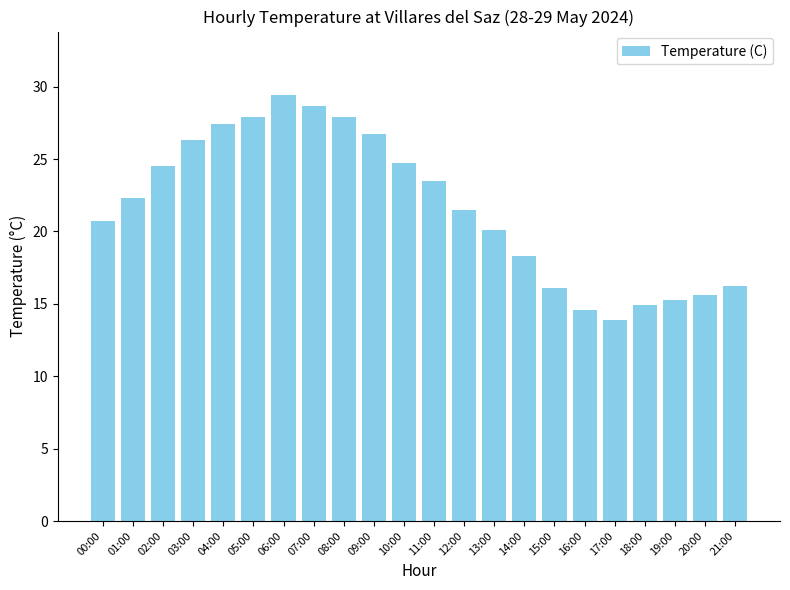

Approximately how many times larger is the value at 02:00 compared to 04:00?

0.9